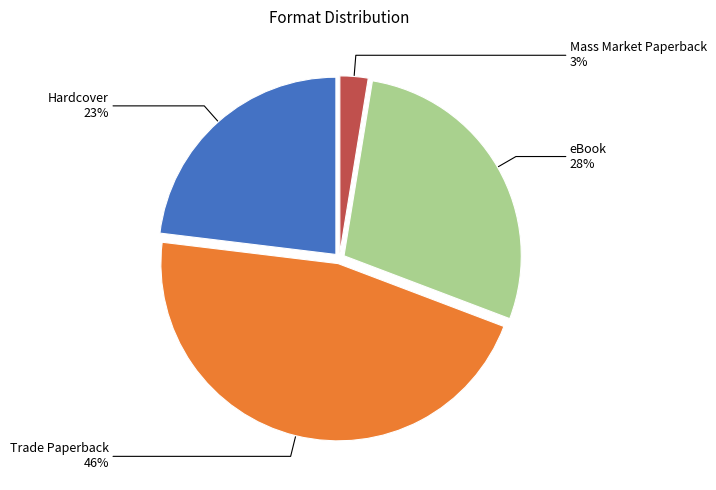

Is it true that Hardcover is 23% of the pie?

True